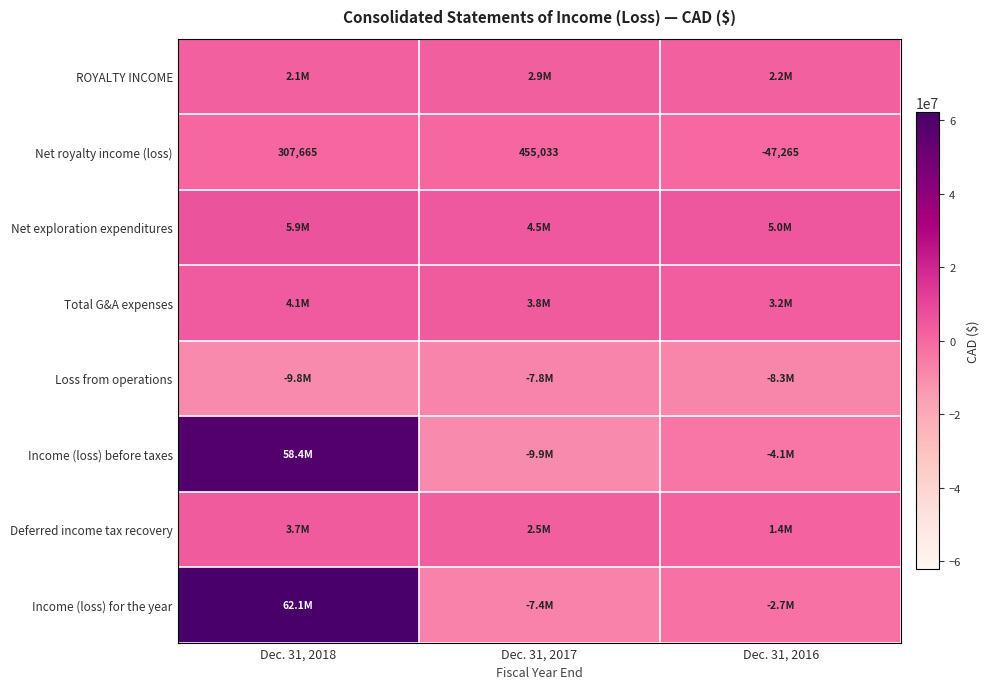

The Net royalty income (loss) series shows -28637 at Dec. 31, 2016. True or false?

False